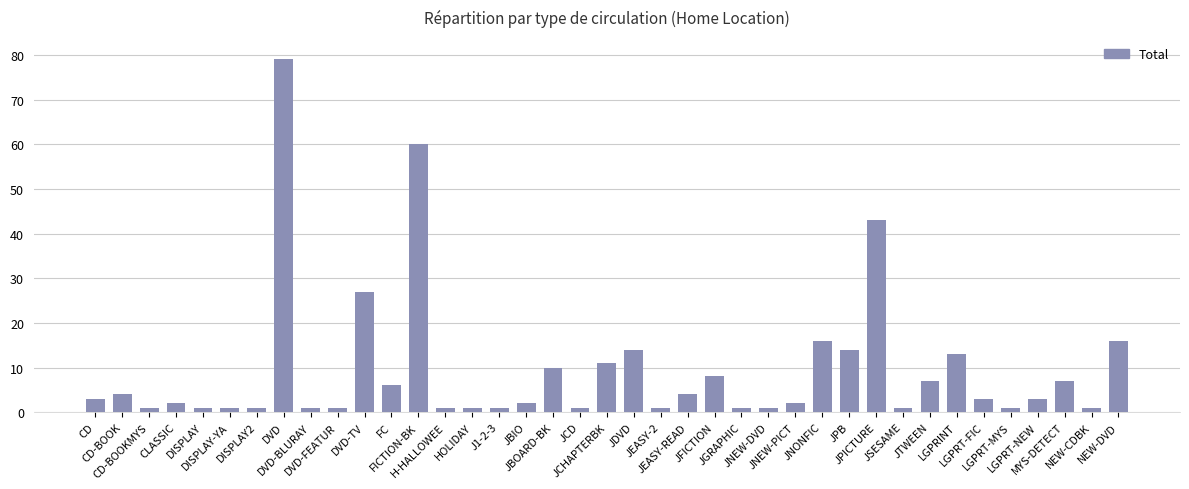

Are the bars horizontal?

No